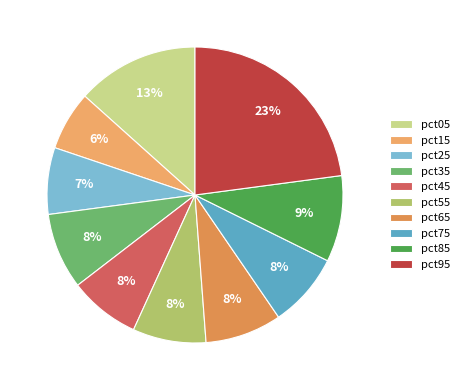

Which slice is the largest?

pct95